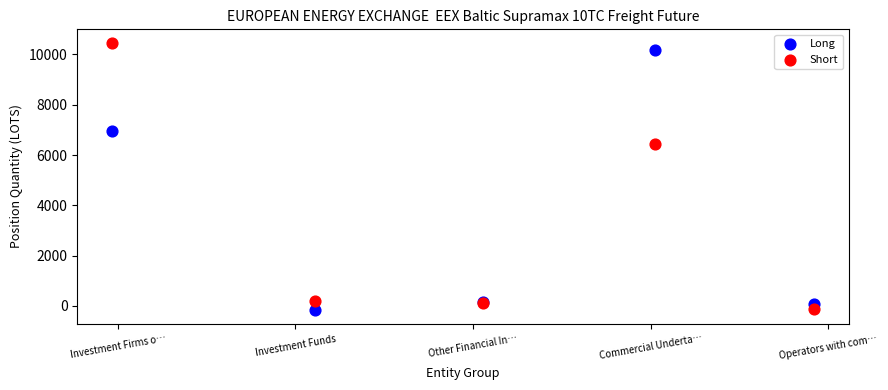

What is the X range (max minus min) for the scatter plot?

3.9